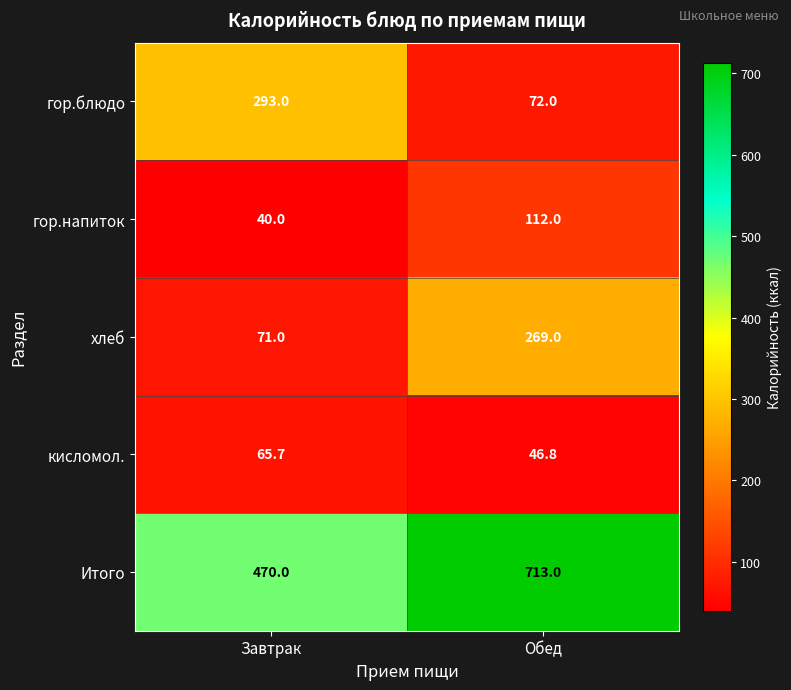

What is the average value of the Итого series?

591.5